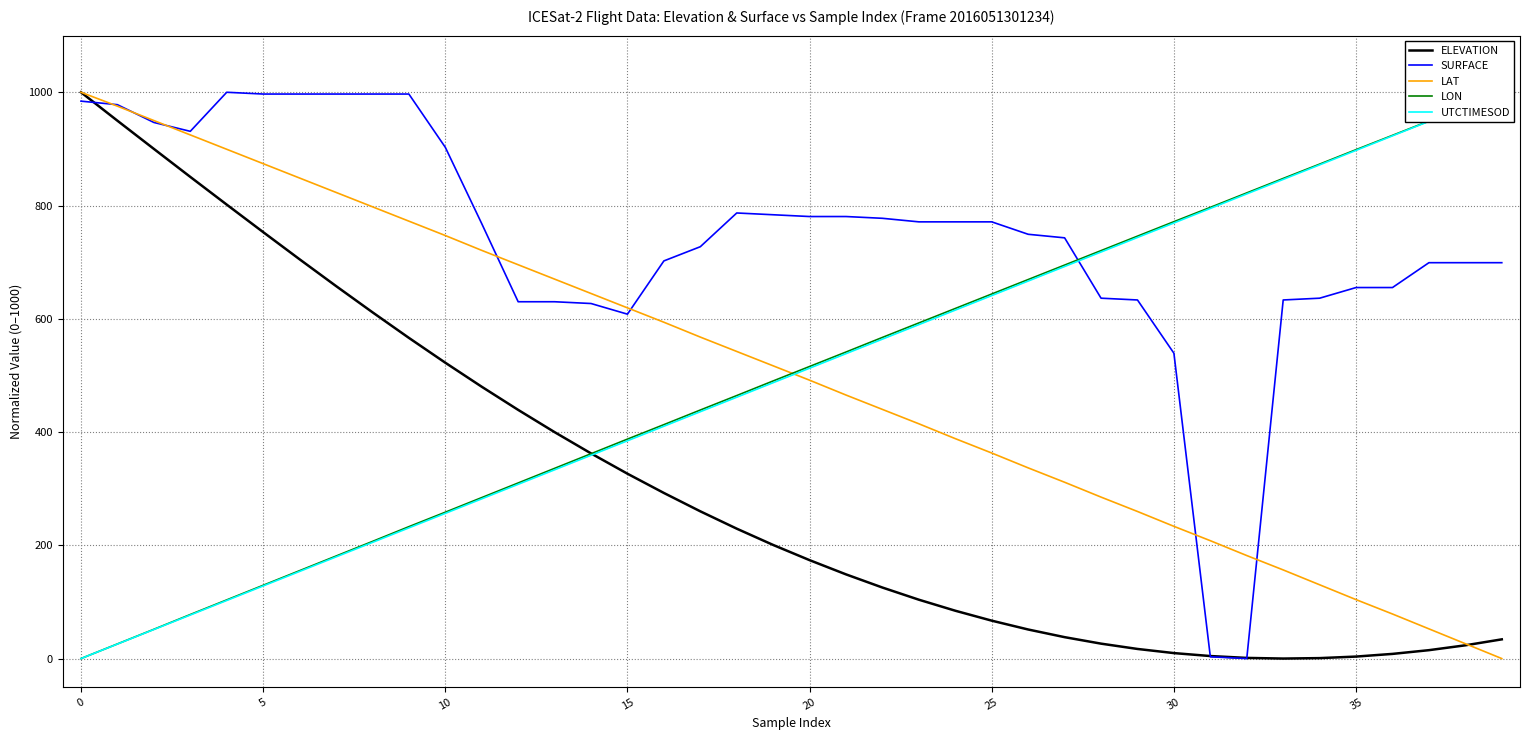

What is the label of the 26th point from the left?

25